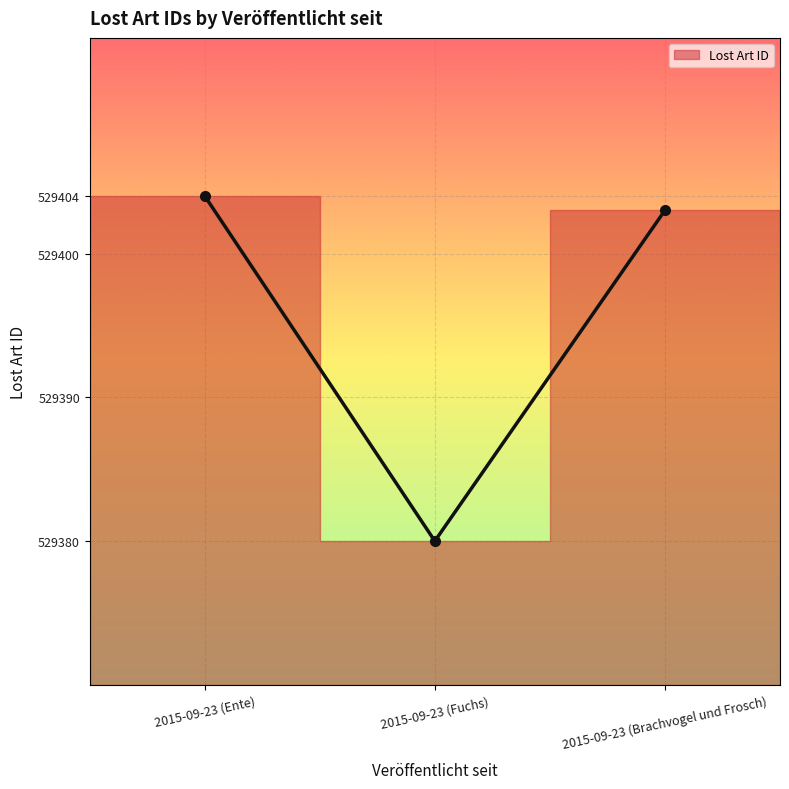

Reading left to right, transcribe all the data shown in this chart.

529404	529380	529403